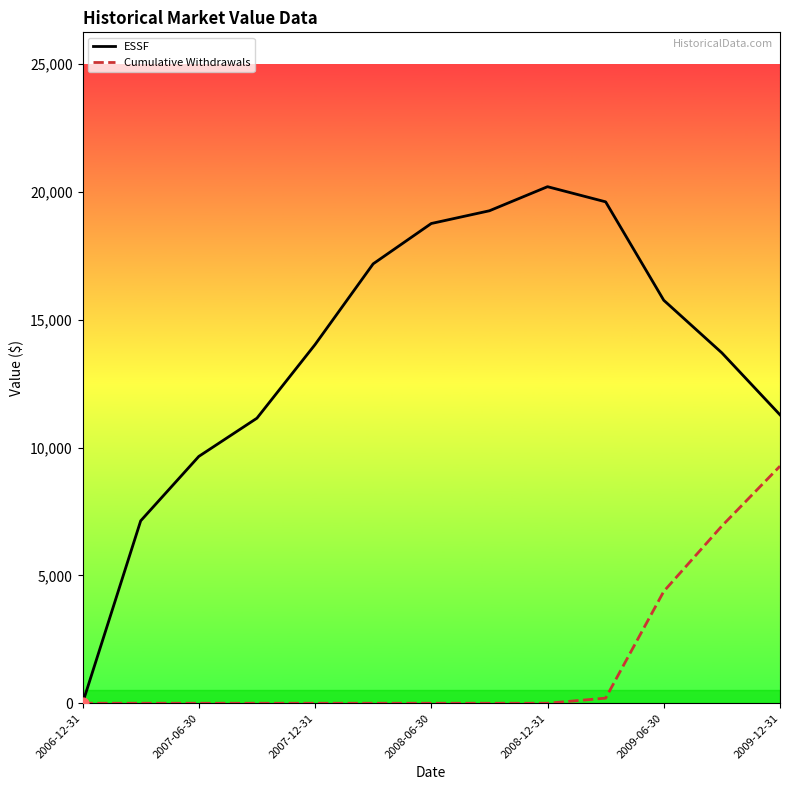

Which series has the largest total across all categories?

ESSF